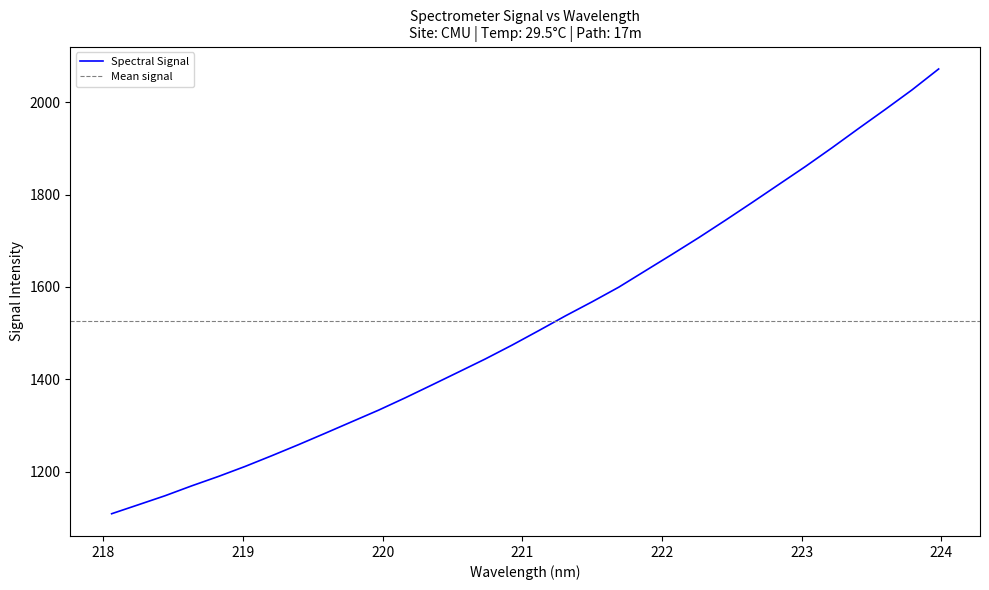

At which label does the data first exceed 1505?

221.1174